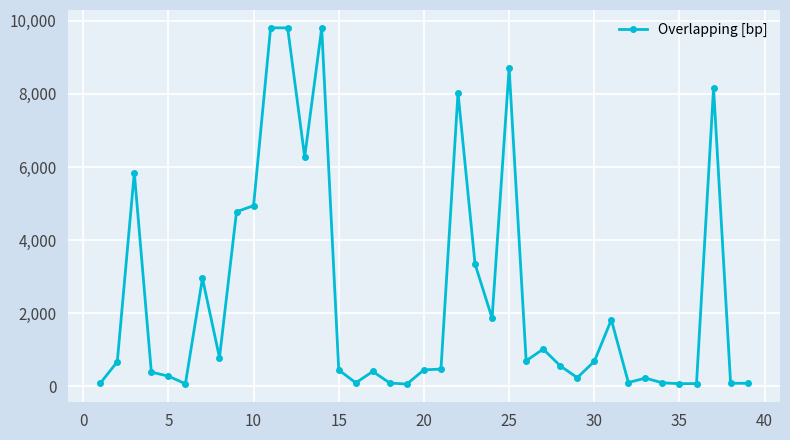

What is the smallest value displayed?

62